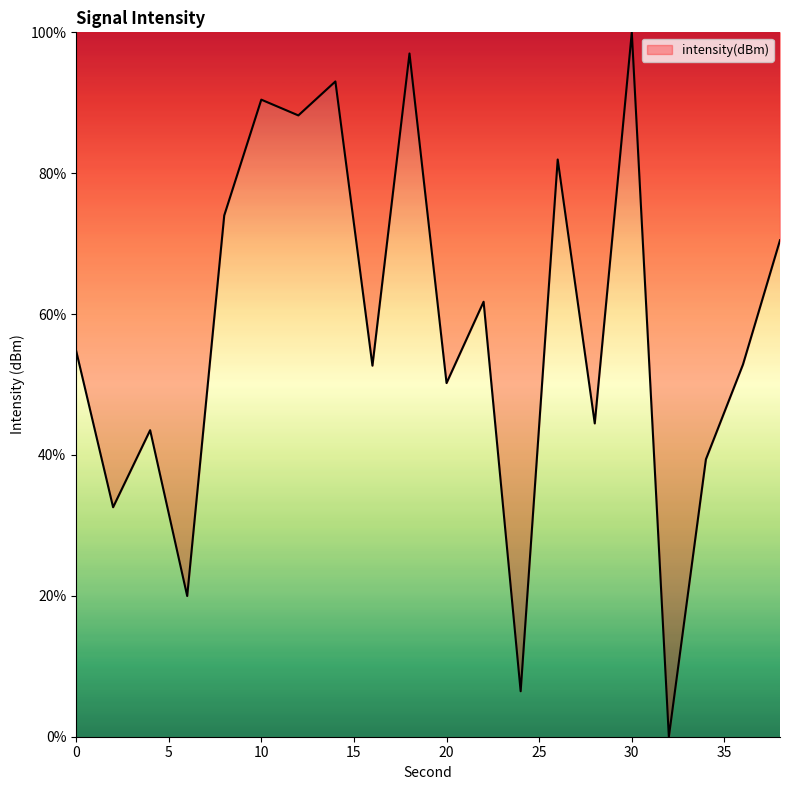

What is the difference between the maximum and minimum values?

100.0